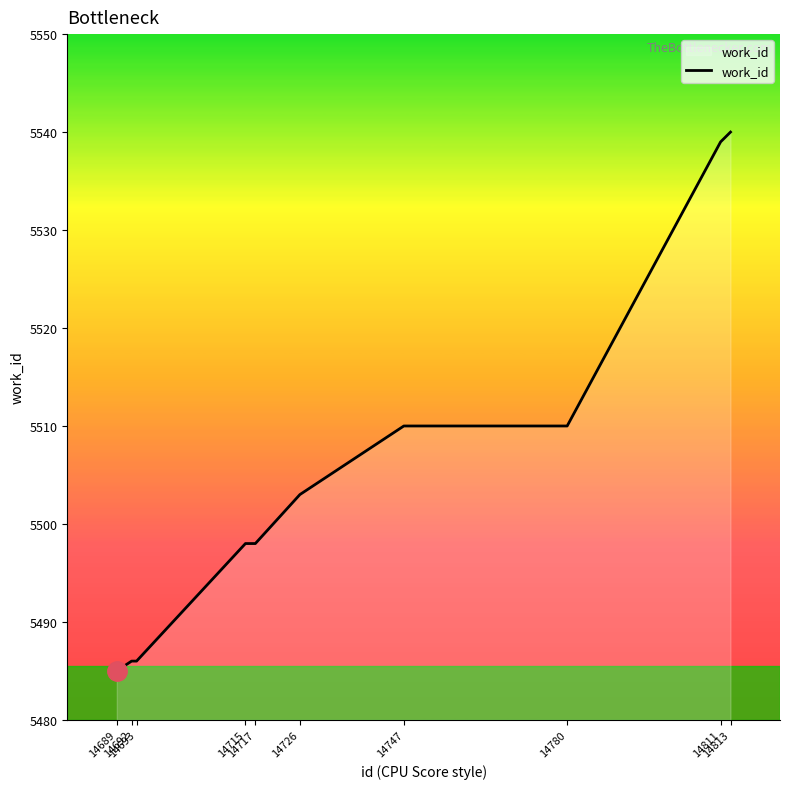

Approximately how many times larger is the value at 14813 compared to 14780?

1.0